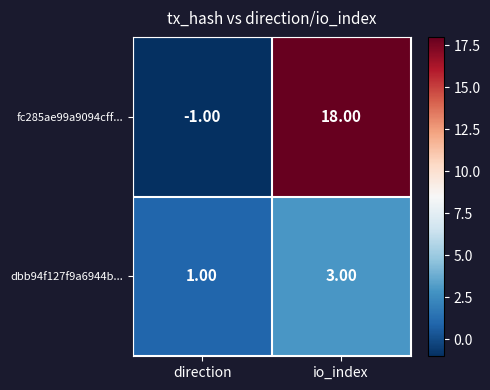

At which category is the sum across all series the highest?

io_index